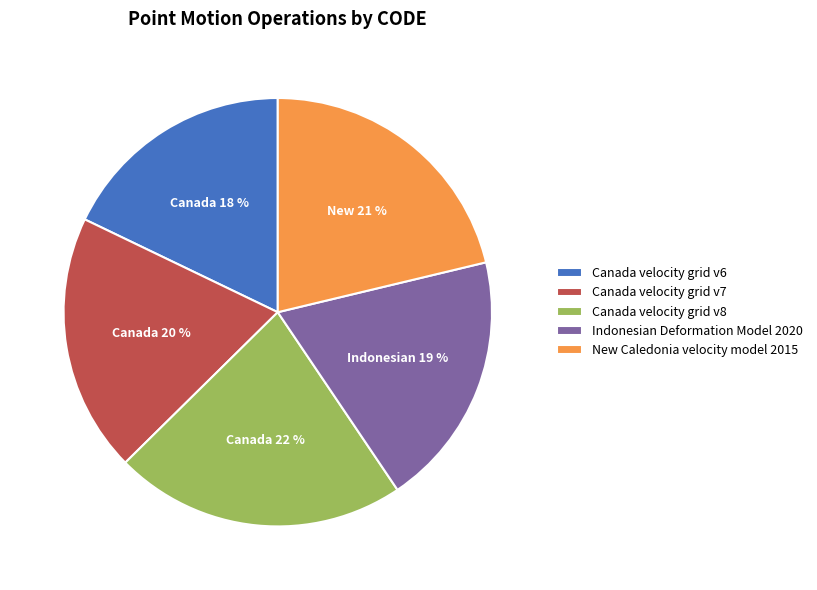

Which has a higher value, Indonesian Deformation Model 2020 or Canada velocity grid v8?

Canada velocity grid v8